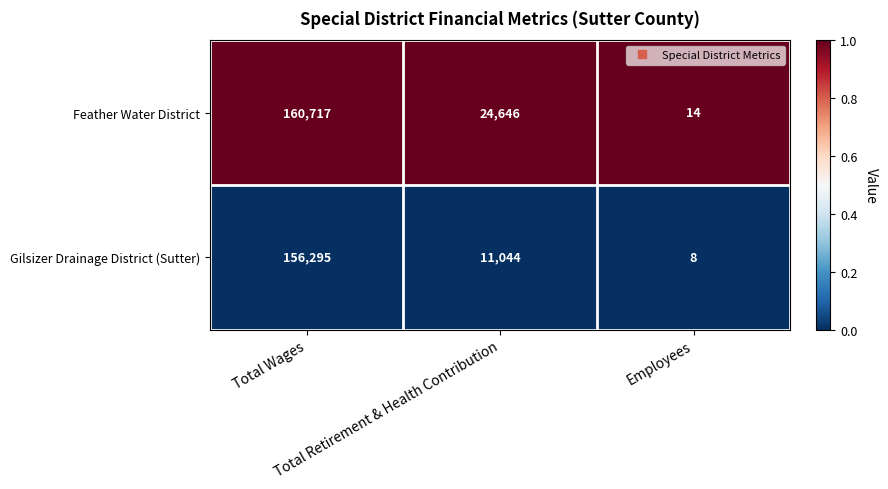

What is the difference between the maximum and second lowest values in the Feather Water District series?

136071